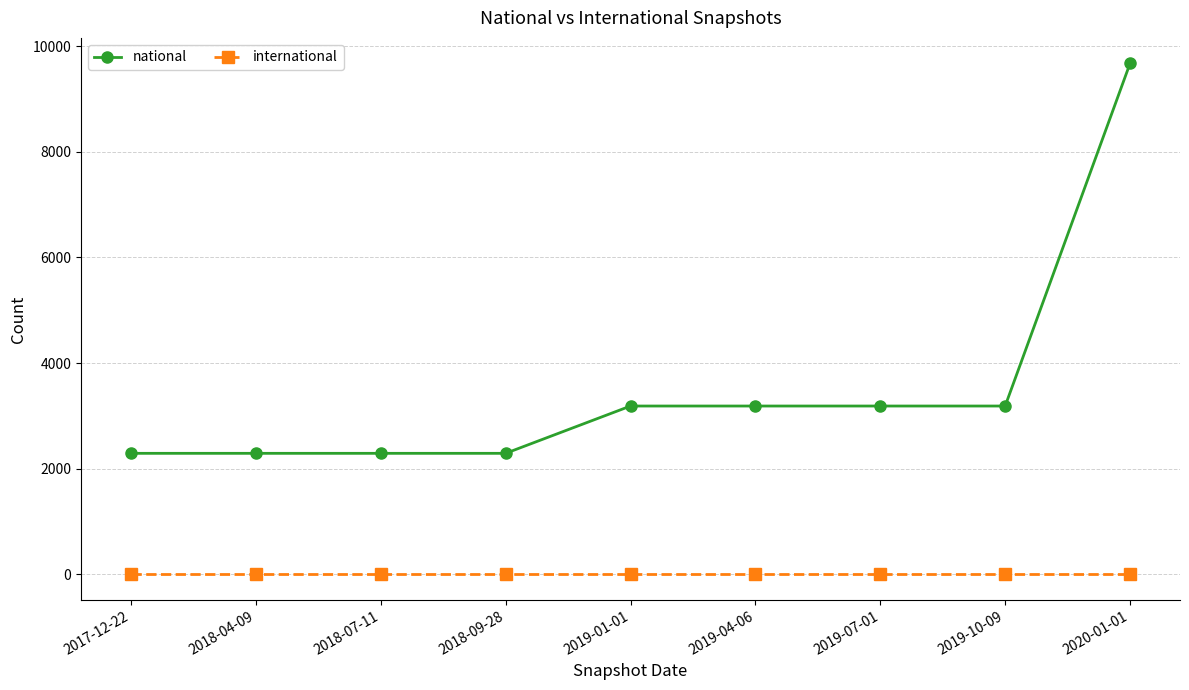

Is the value of national at 2018-07-11 greater than the value of international at 2019-07-01?

Yes